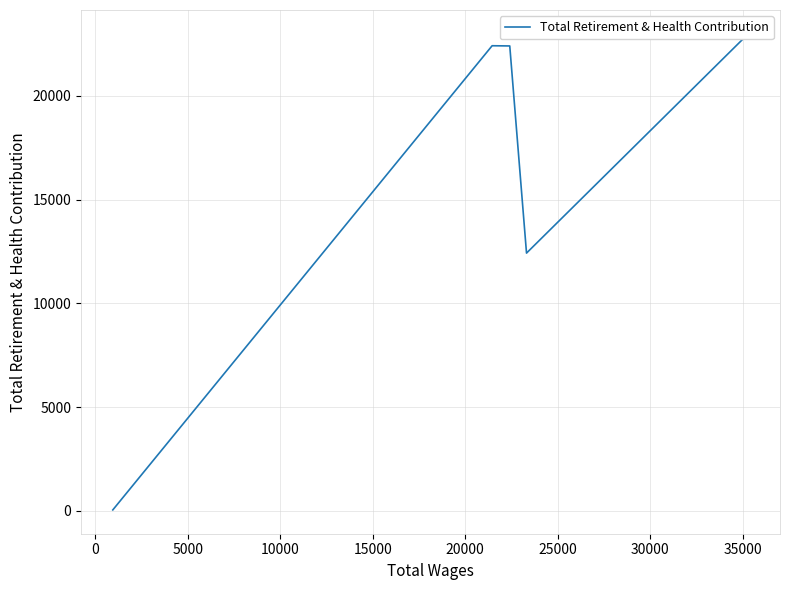

True or false: the data shows 18104 at 0.

False